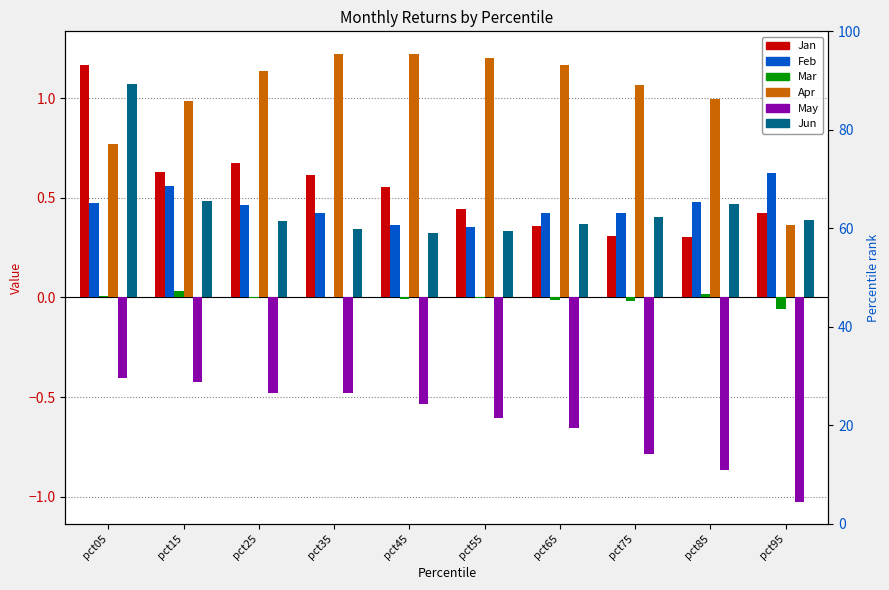

Reading left to right, extract all data points from this chart.

Jan: 1.2	0.6	0.7	0.6	0.6	0.4	0.4	0.3	0.3	0.4
Feb: 0.5	0.6	0.5	0.4	0.4	0.4	0.4	0.4	0.5	0.6
Mar: 0.0	0.0	-0.0	0.0	-0.0	-0.0	-0.0	-0.0	0.0	-0.1
Apr: 0.8	1.0	1.1	1.2	1.2	1.2	1.2	1.1	1.0	0.4
May: -0.4	-0.4	-0.5	-0.5	-0.5	-0.6	-0.7	-0.8	-0.9	-1.0
Jun: 1.1	0.5	0.4	0.3	0.3	0.3	0.4	0.4	0.5	0.4